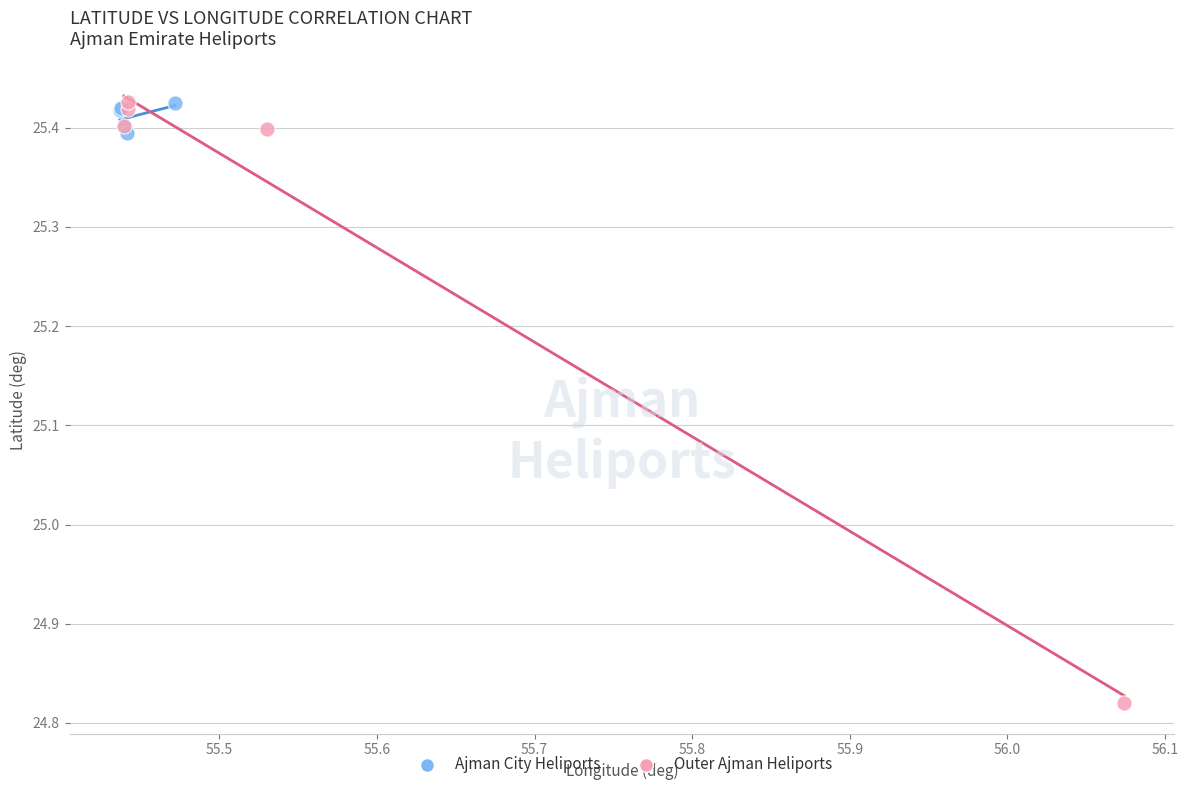

Which series has the widest spread of Y values?

Outer Ajman Heliports